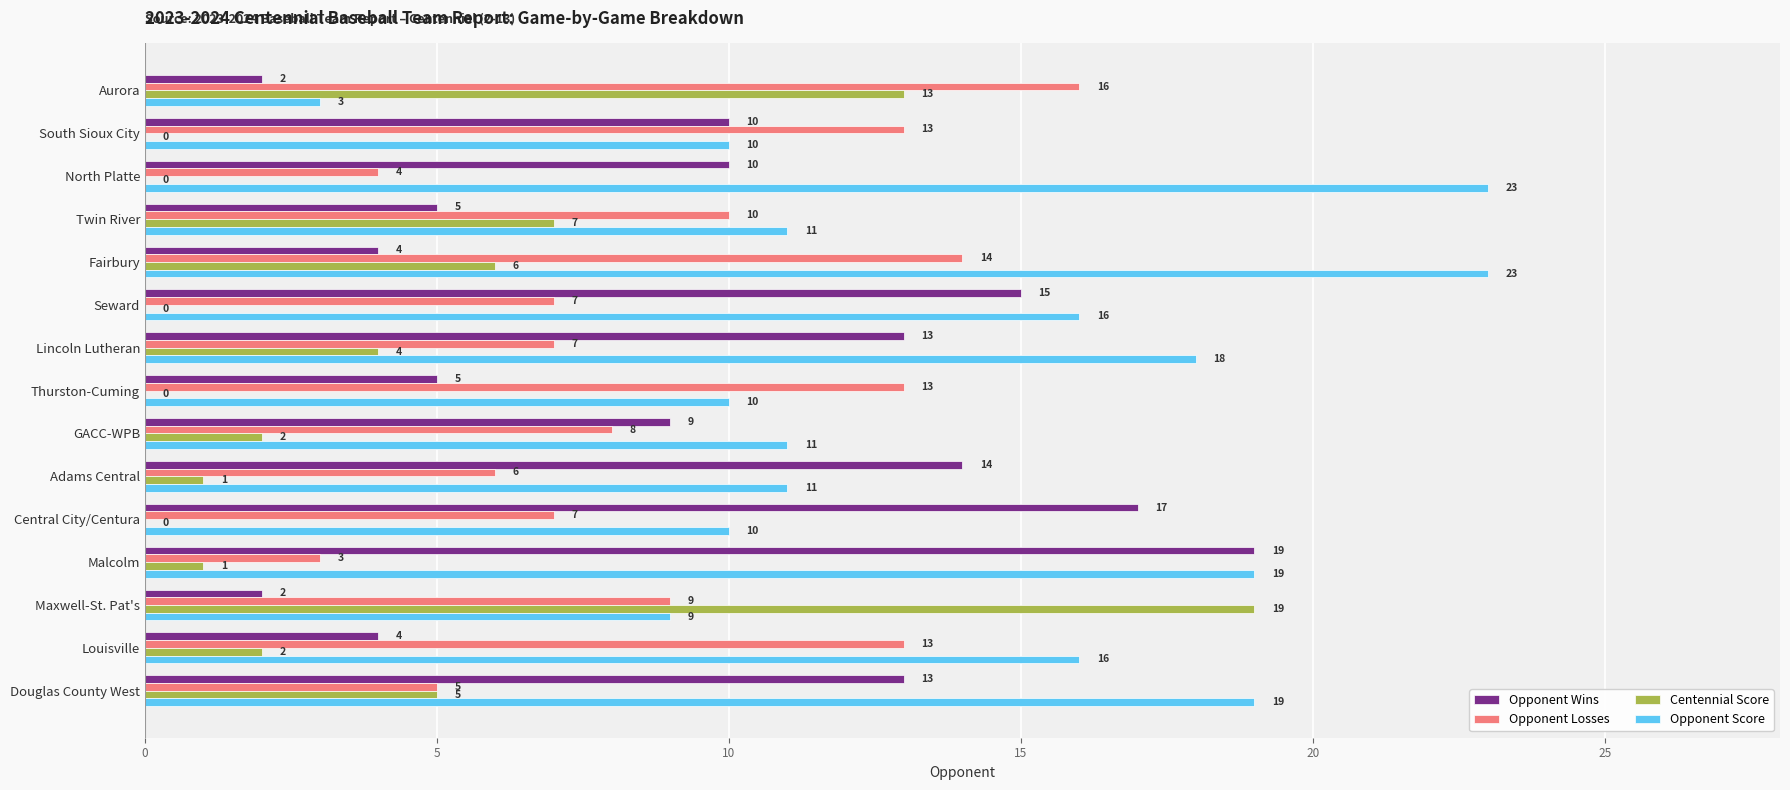

At which category is the sum across all series the highest?

Fairbury